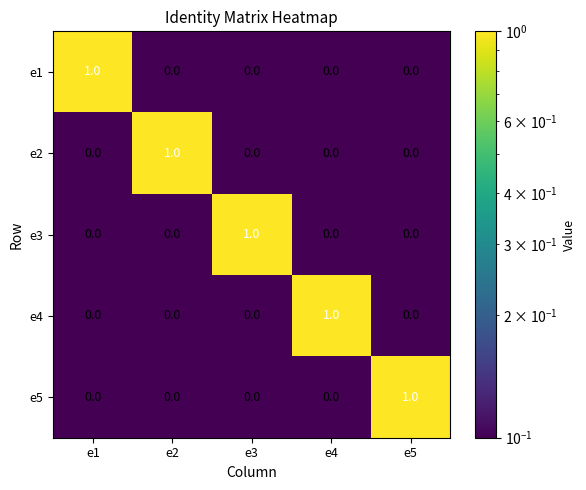

At how many categories does at least one series exceed 0?

5